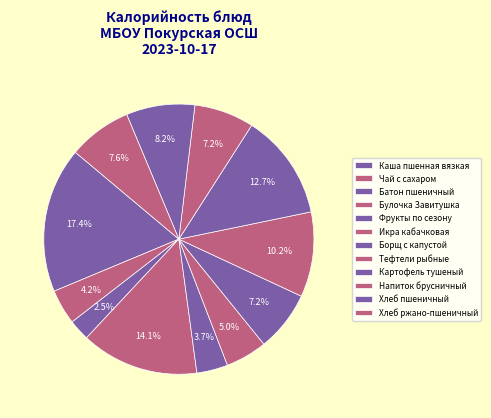

The Фрукты по сезону slice represents 9% of the pie. True or false?

False